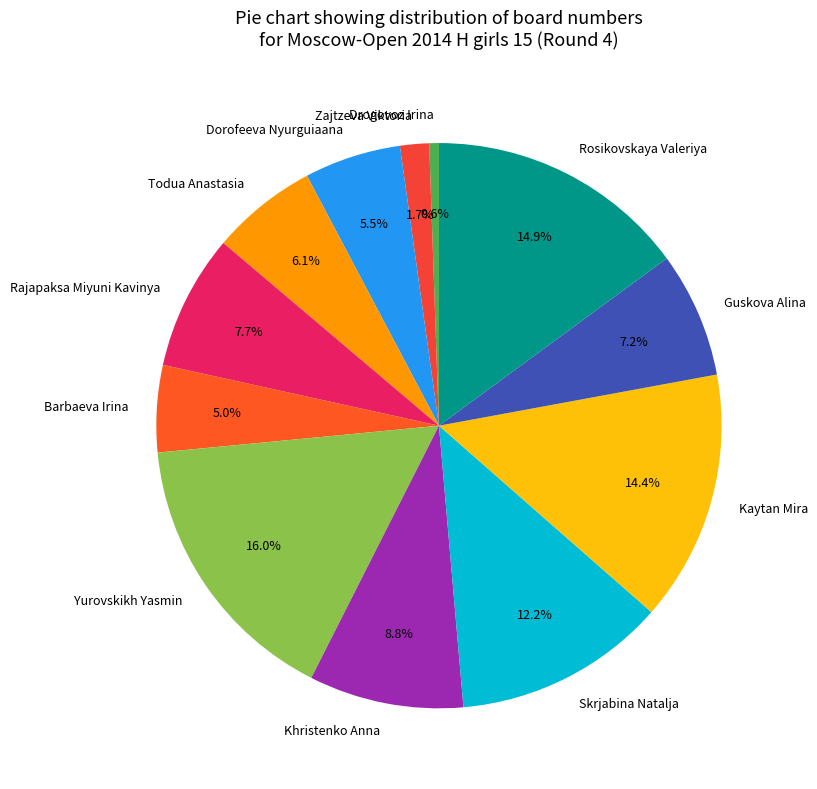

Rank the categories by value from highest to lowest.

Yurovskikh Yasmin, Rosikovskaya Valeriya, Kaytan Mira, Skrjabina Natalja, Khristenko Anna, Rajapaksa Miyuni Kavinya, Guskova Alina, Todua Anastasia, Dorofeeva Nyurguiaana, Barbaeva Irina, Zajtzeva Viktoria, Drogovoz Irina